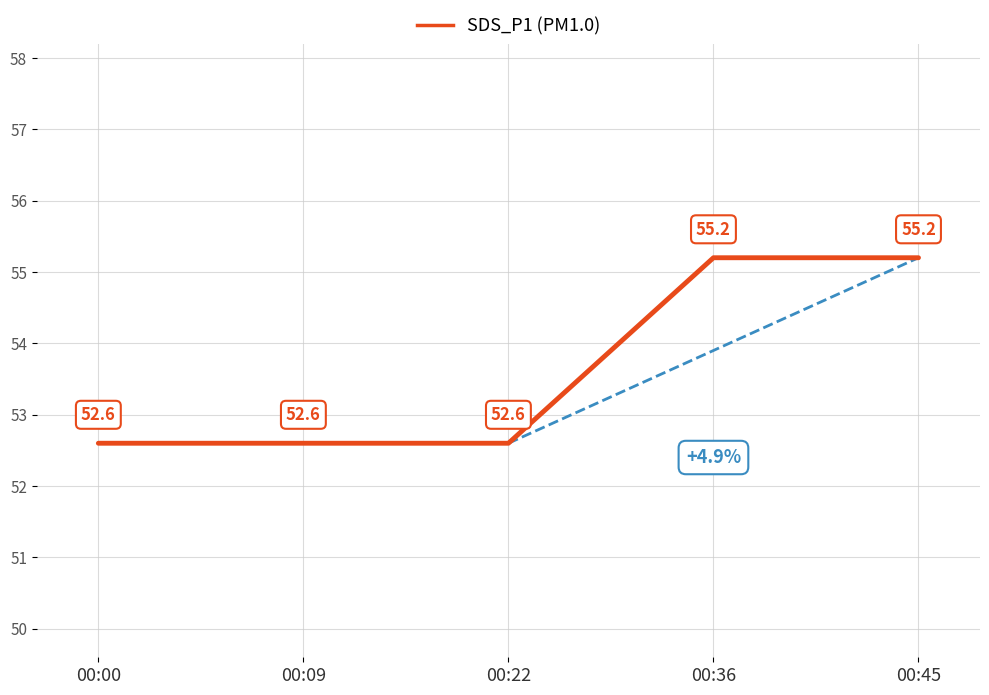

True or false: there are more than 2 points higher than both neighbors.

False